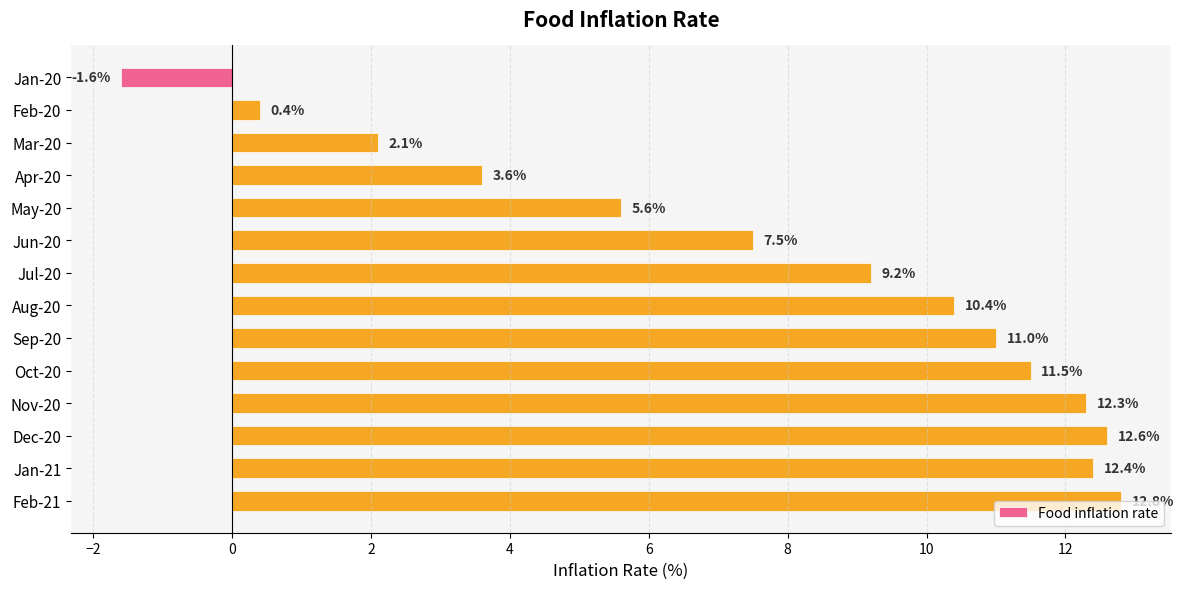

Which label corresponds to the largest value in the chart?

Feb-21